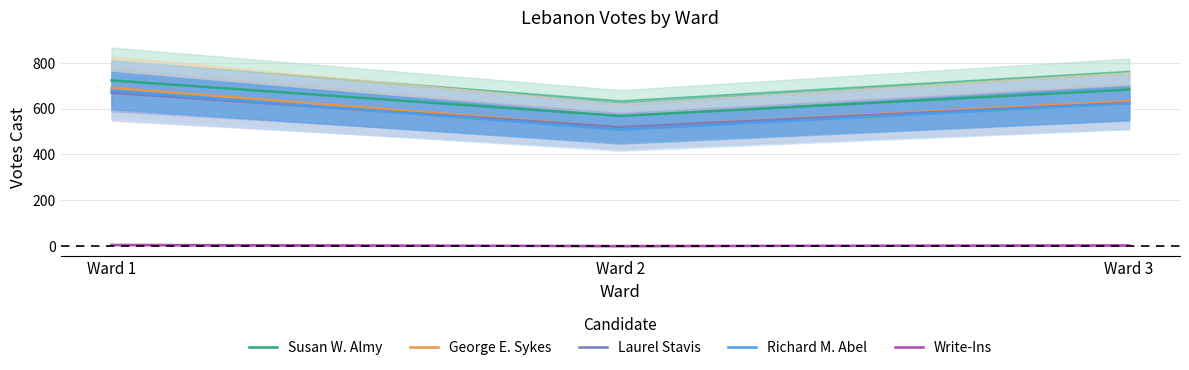

What is the value of the Susan W. Almy point at the 2nd from the left?

568